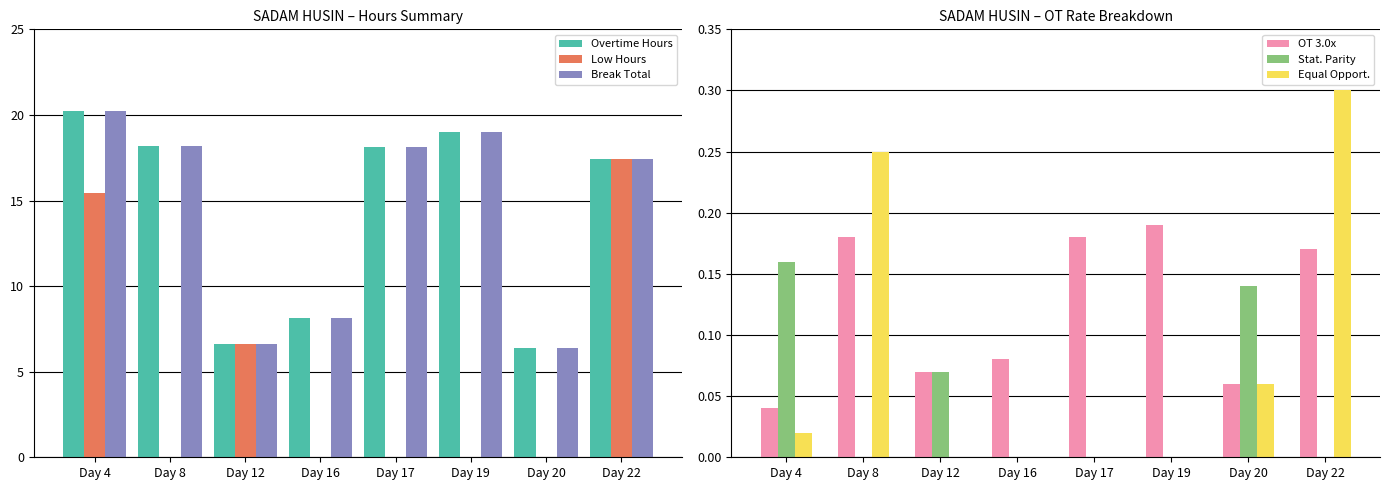

At how many categories does at least one series exceed 19?

1